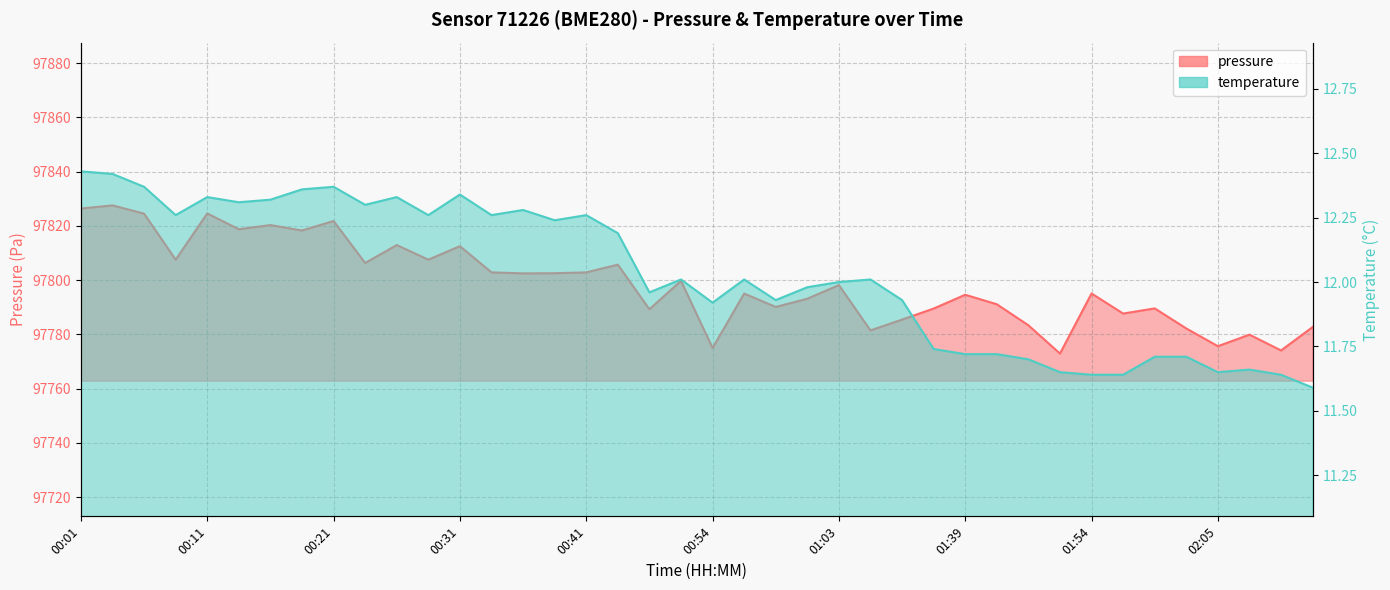

At which category is the sum across all series the highest?

00:03